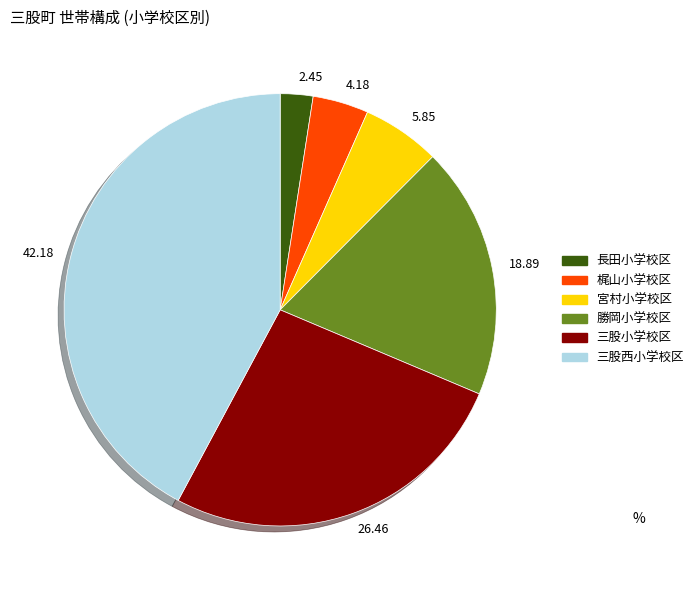

What is the smallest slice in the pie chart?

2.45